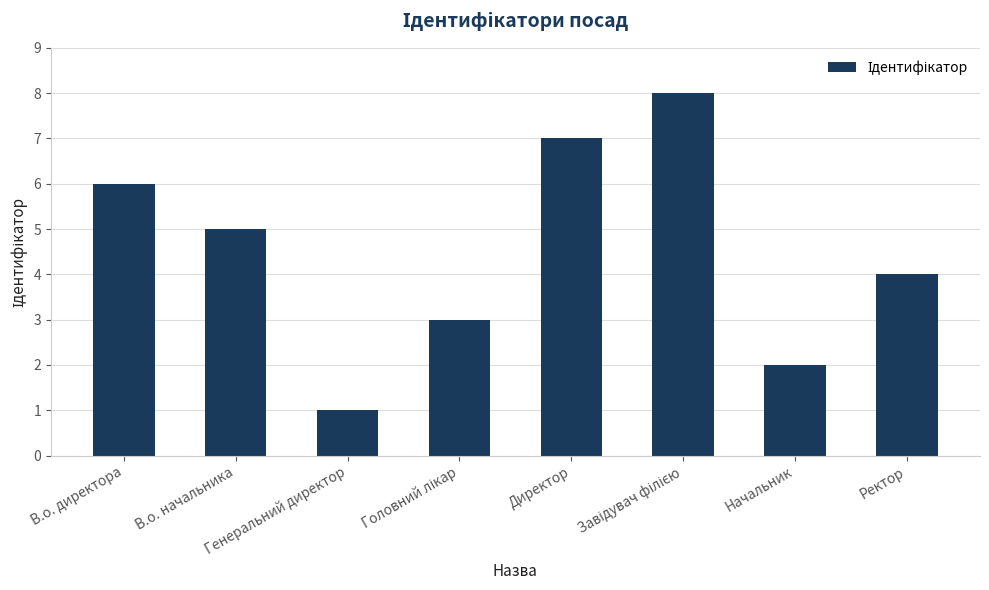

Reading left to right, what are all the values shown in this chart?

6	5	1	3	7	8	2	4